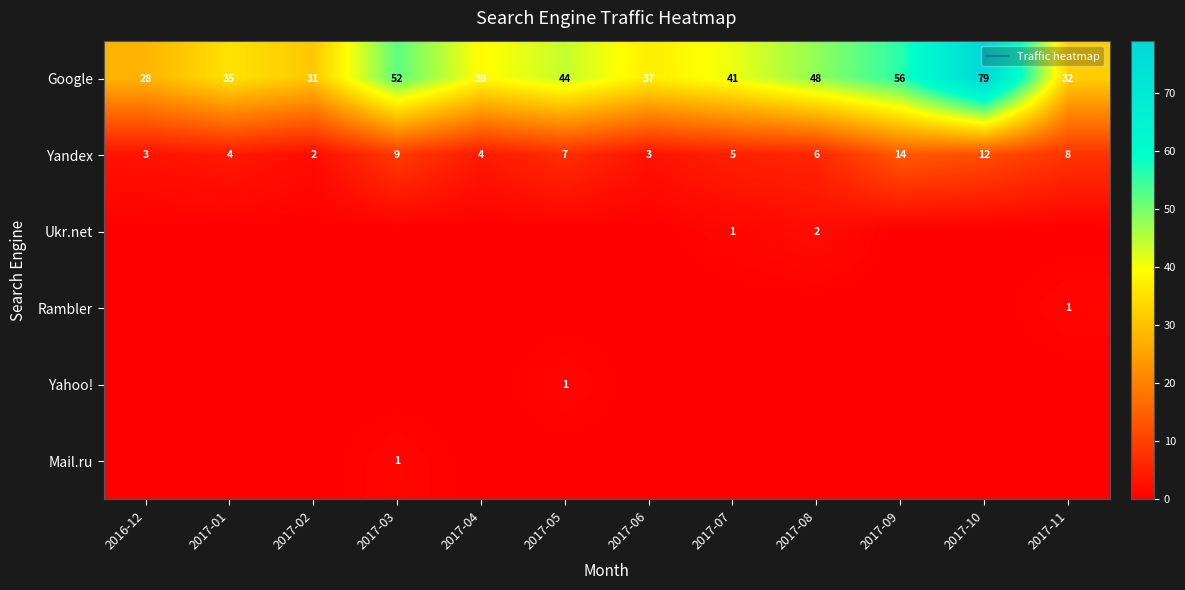

What is the difference between the maximum and minimum values in the Yahoo! series?

1